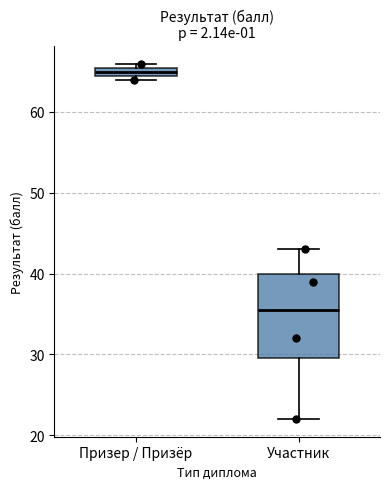

Which box is the tallest, from its lower edge to its upper edge?

Участник